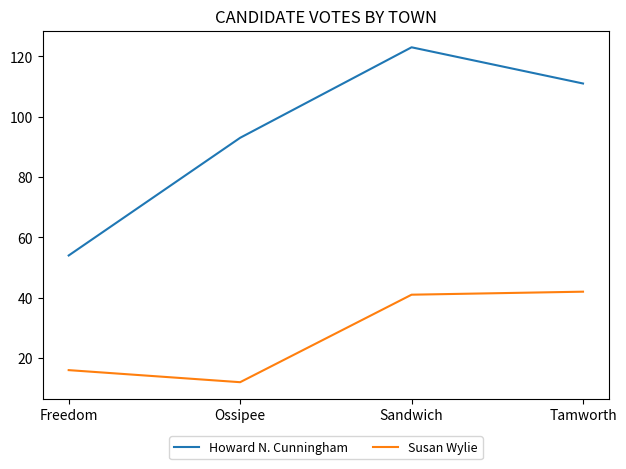

Reading right to left, extract all data points from this chart.

Howard N. Cunningham: 111	123	93	54
Susan Wylie: 42	41	12	16